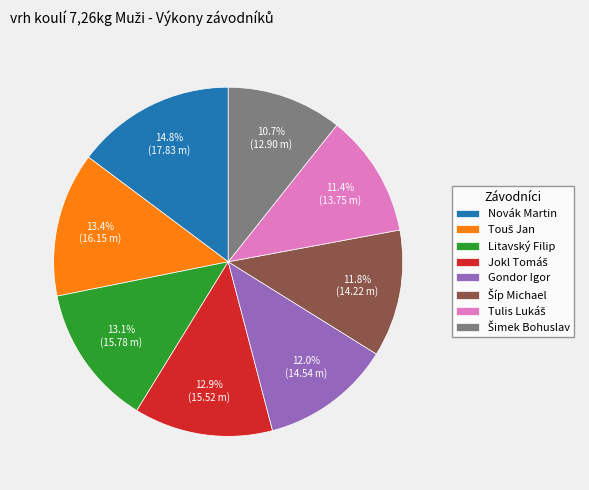

Does any single category account for the majority?

No